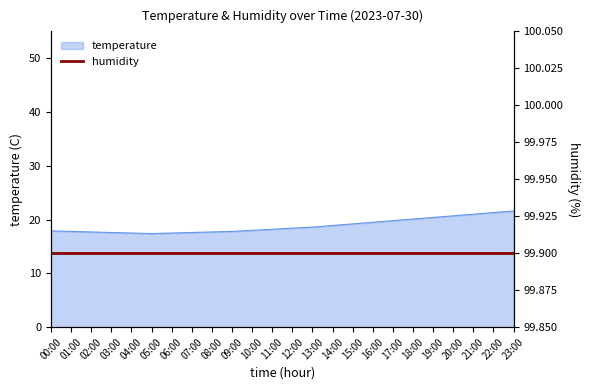

Approximately how many times larger is the value at 17:00 compared to 16:00?

1.0